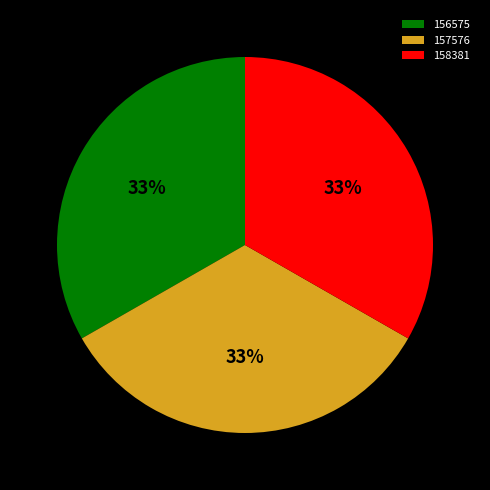

To the nearest percent, what portion does 157576 represent?

33%